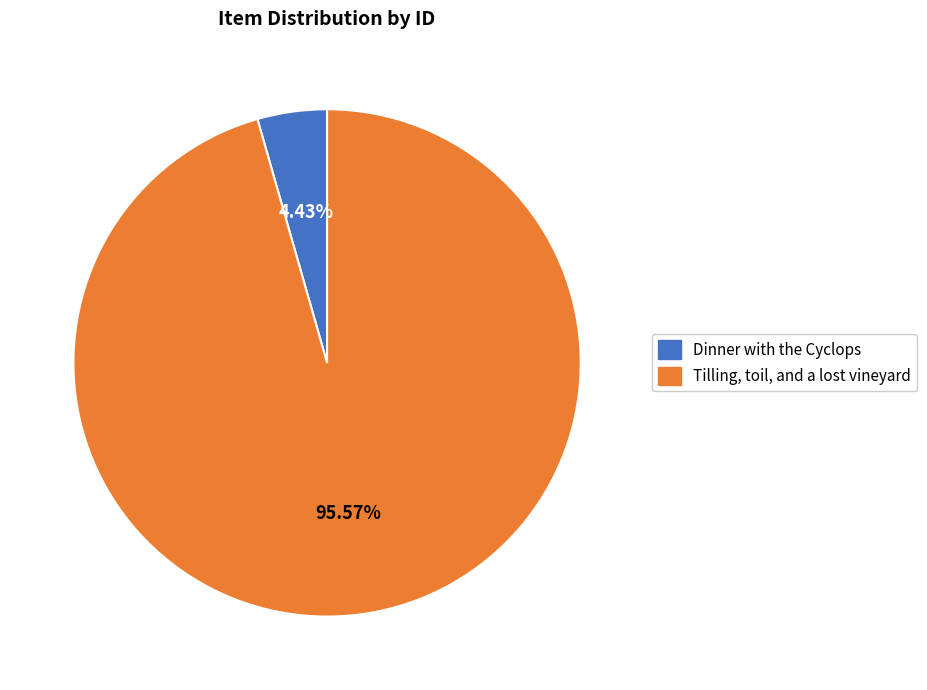

Does Tilling, toil, and a lost vineyard account for over 50% of the chart?

Yes